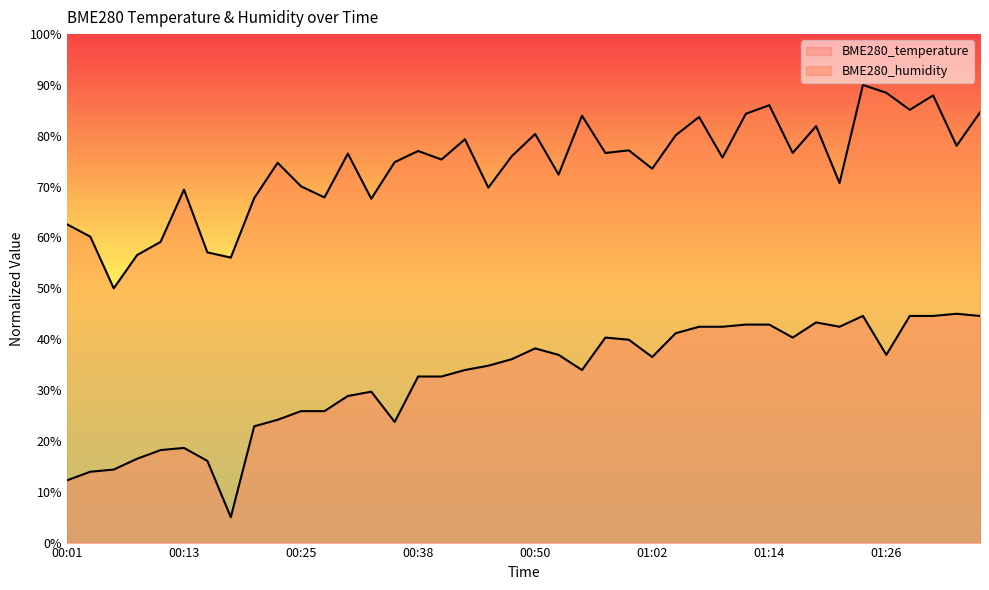

At which category does the chart reach its peak across all series?

01:24